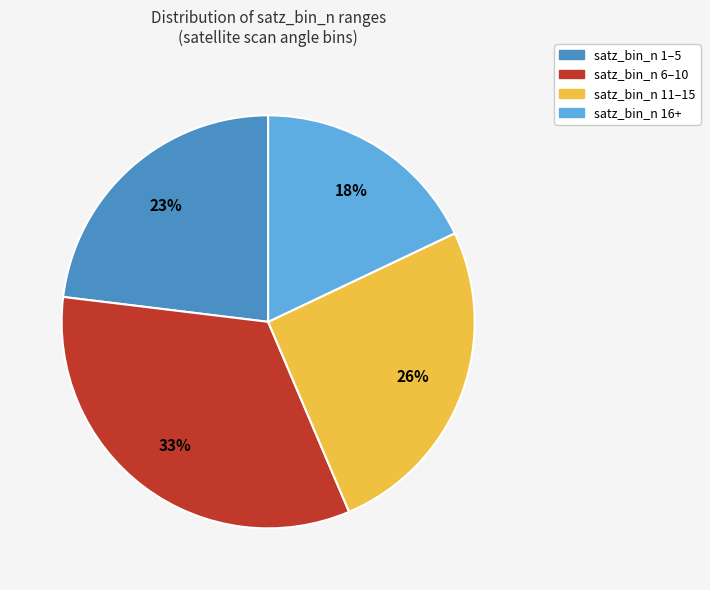

To the nearest percent, what is the difference between the largest and smallest slice percentages?

15%